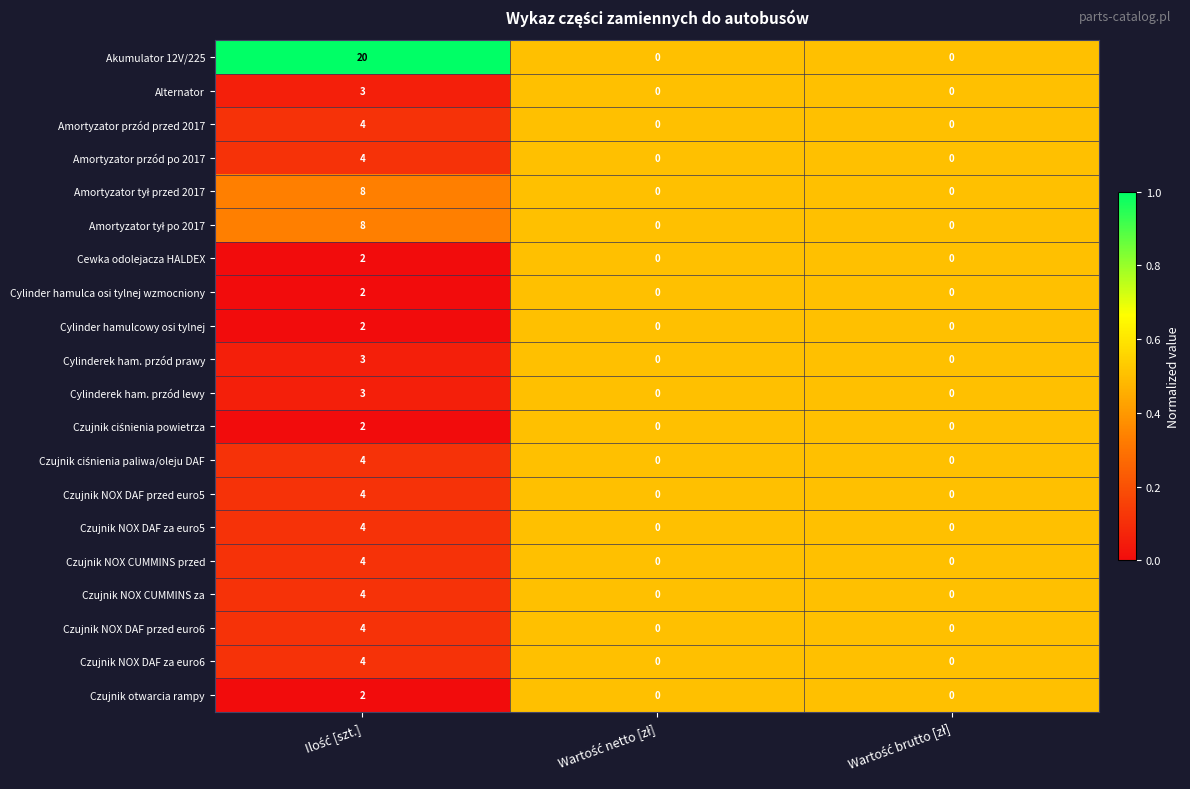

What is the greatest value displayed?

20